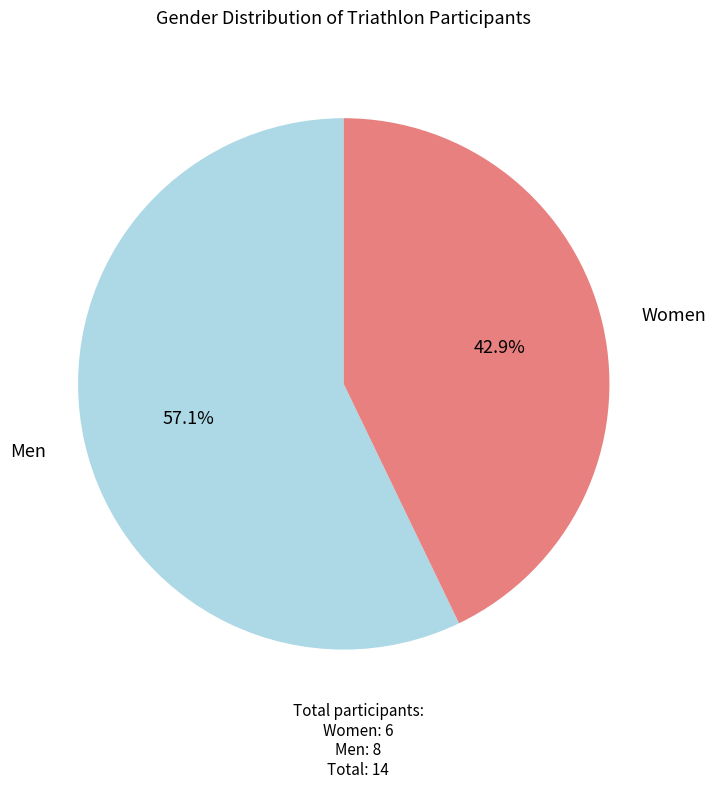

Count the number of slices in the pie.

2